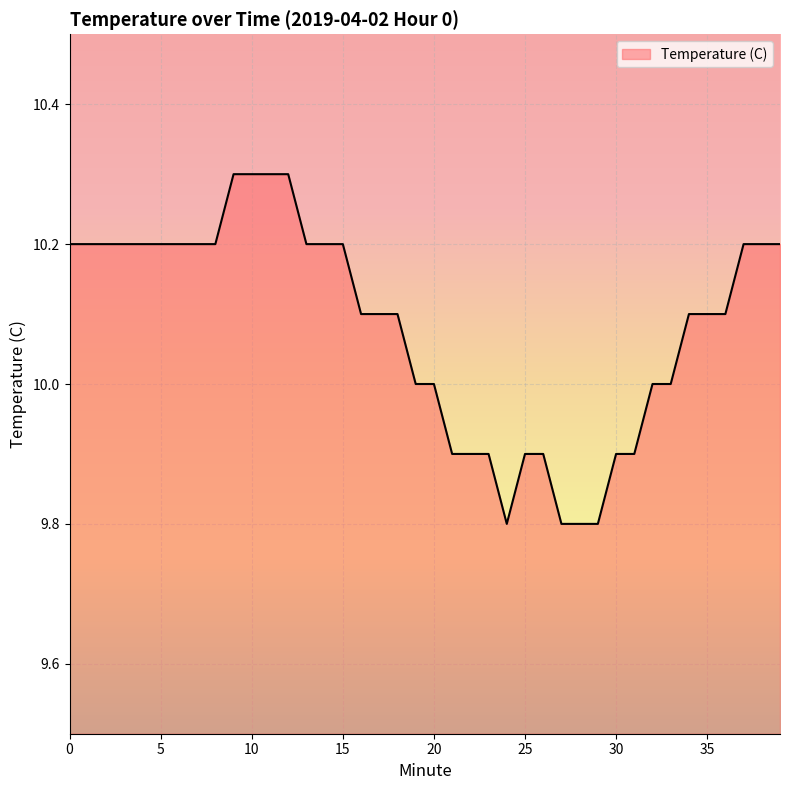

What is the smallest value displayed?

9.8